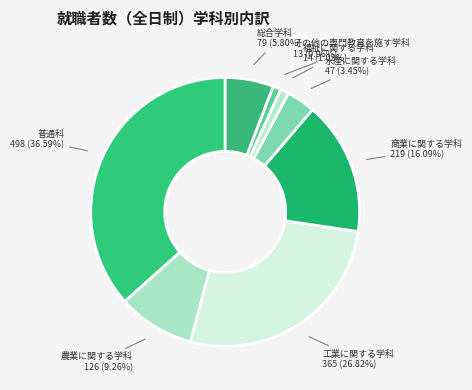

Between 水産に関する学科 and 商業に関する学科, which is larger?

商業に関する学科